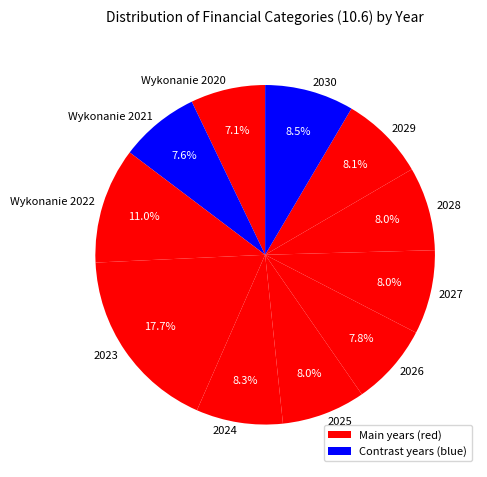

Which has a higher value, 2023 or 2028?

2023